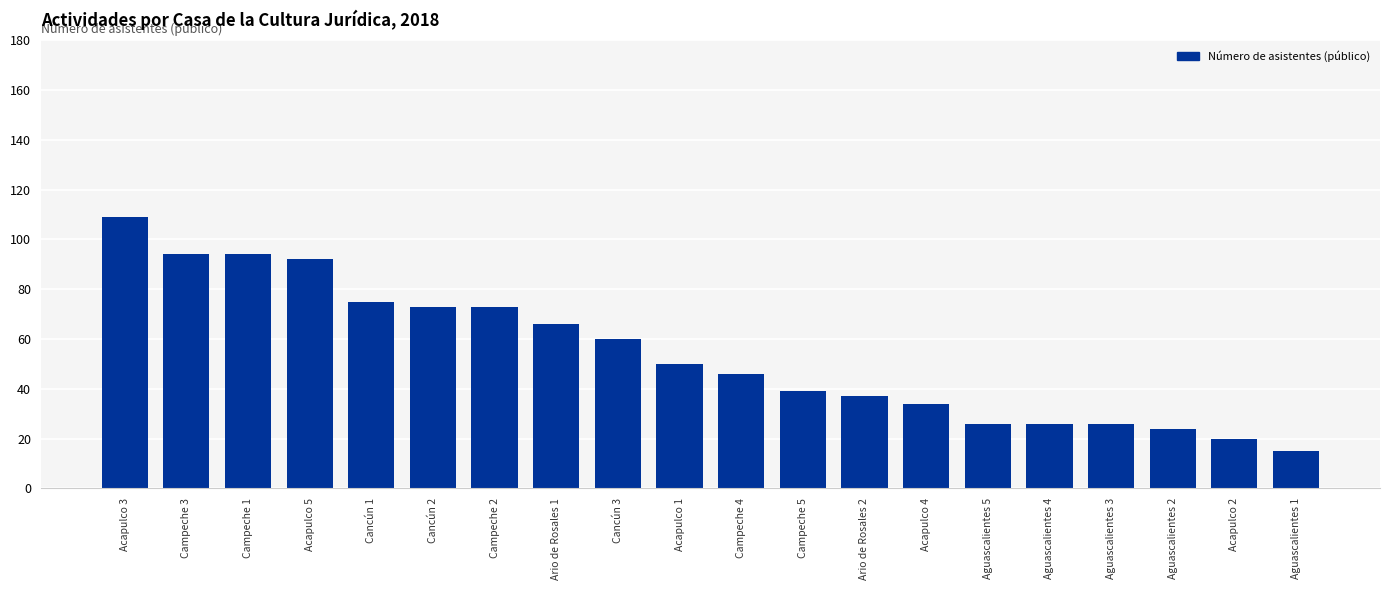

How many values are below 50?

10